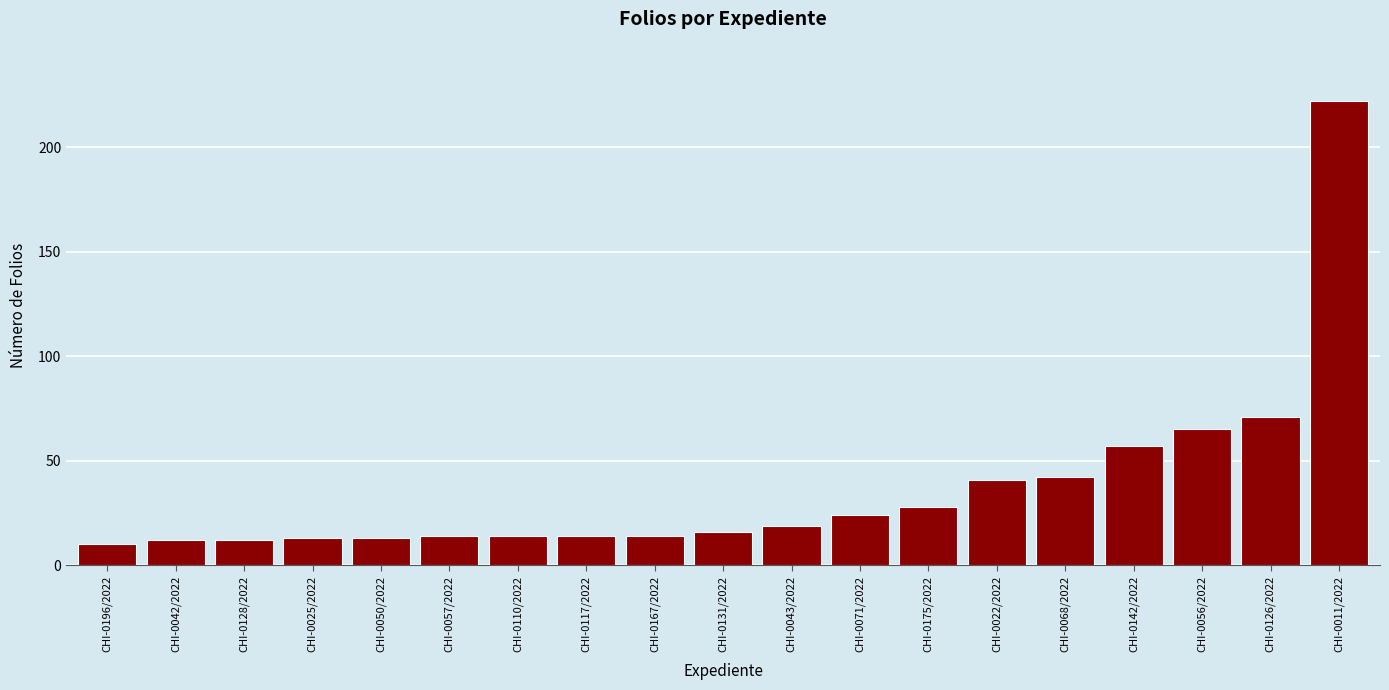

Where is the data nearest to the value 116?

CHI-0126/2022